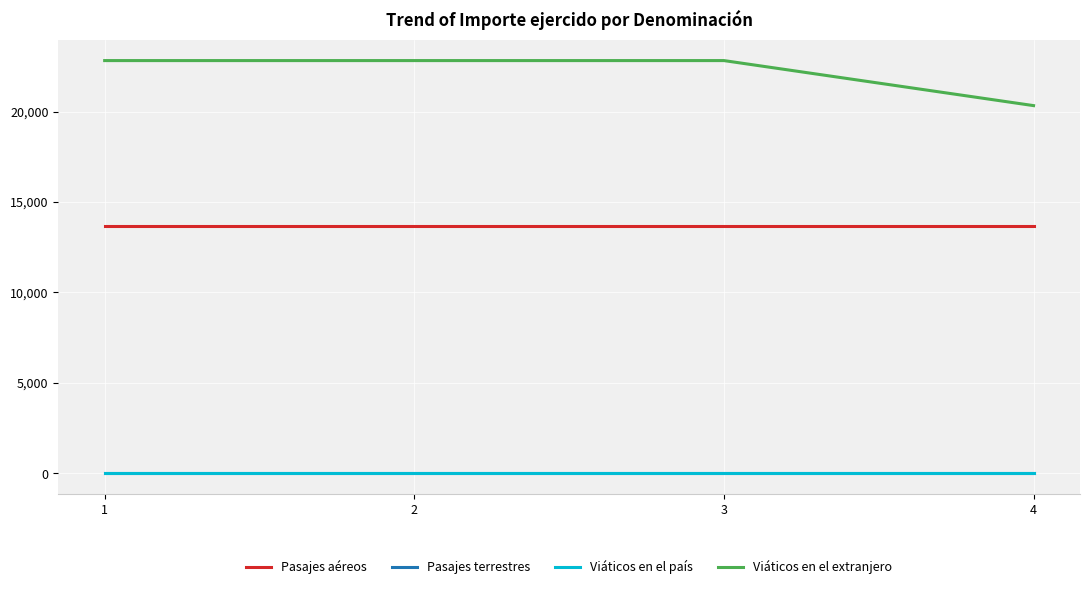

True or false: Pasajes aéreos and Viáticos en el país intersect in this chart.

False